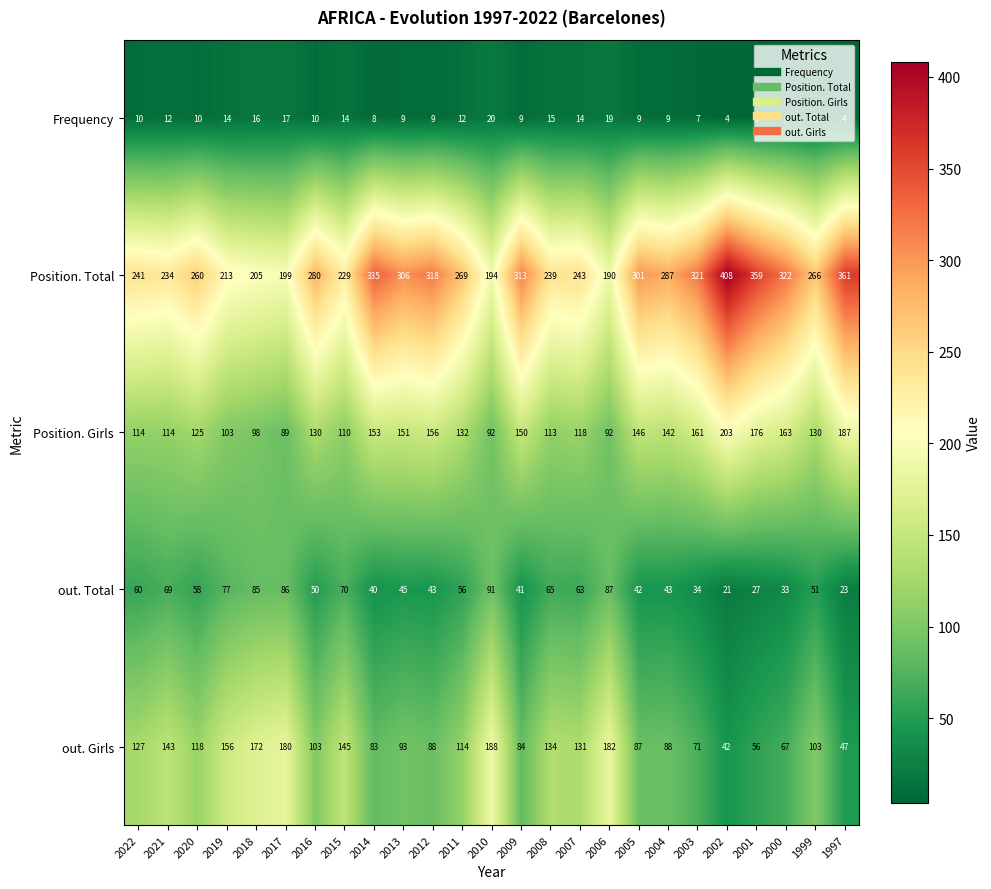

Is it true that Position. Girls equals 38 at 2013?

False